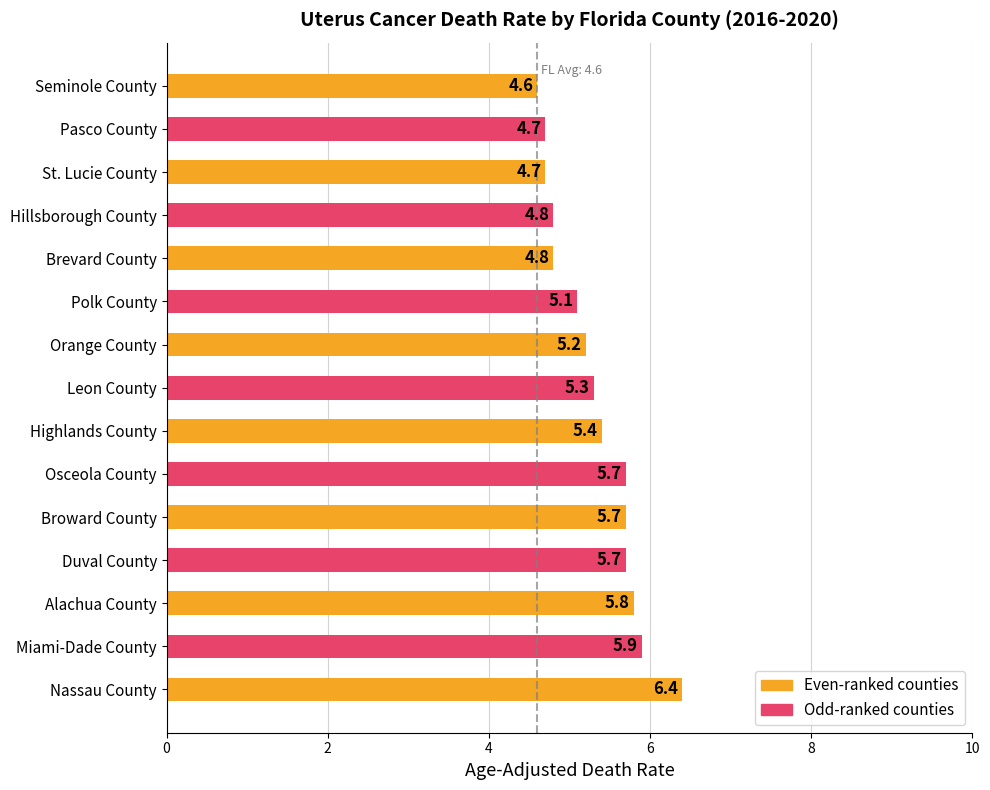

List the labels in order of value, smallest first.

Seminole County, St. Lucie County, Pasco County, Brevard County, Hillsborough County, Polk County, Orange County, Leon County, Highlands County, Duval County, Broward County, Osceola County, Alachua County, Miami-Dade County, Nassau County